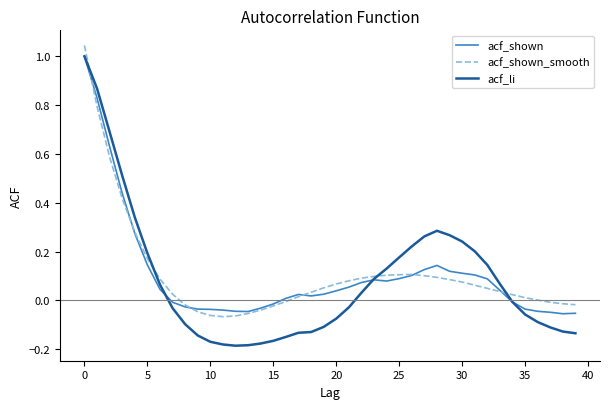

Which series has the largest range (max minus min)?

acf_li